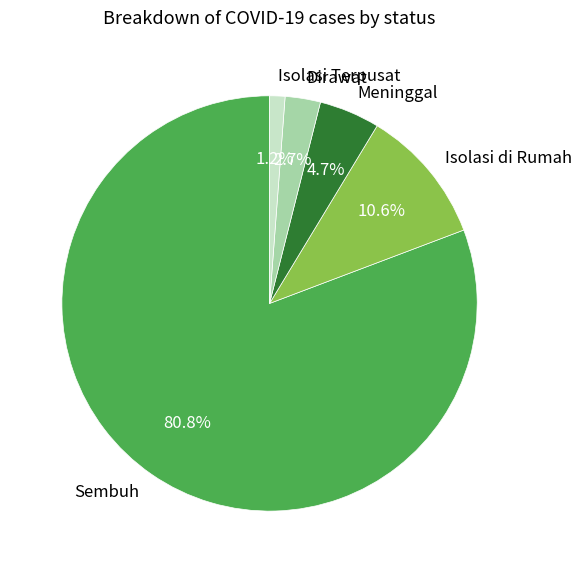

The Sembuh slice represents 75% of the pie. True or false?

False